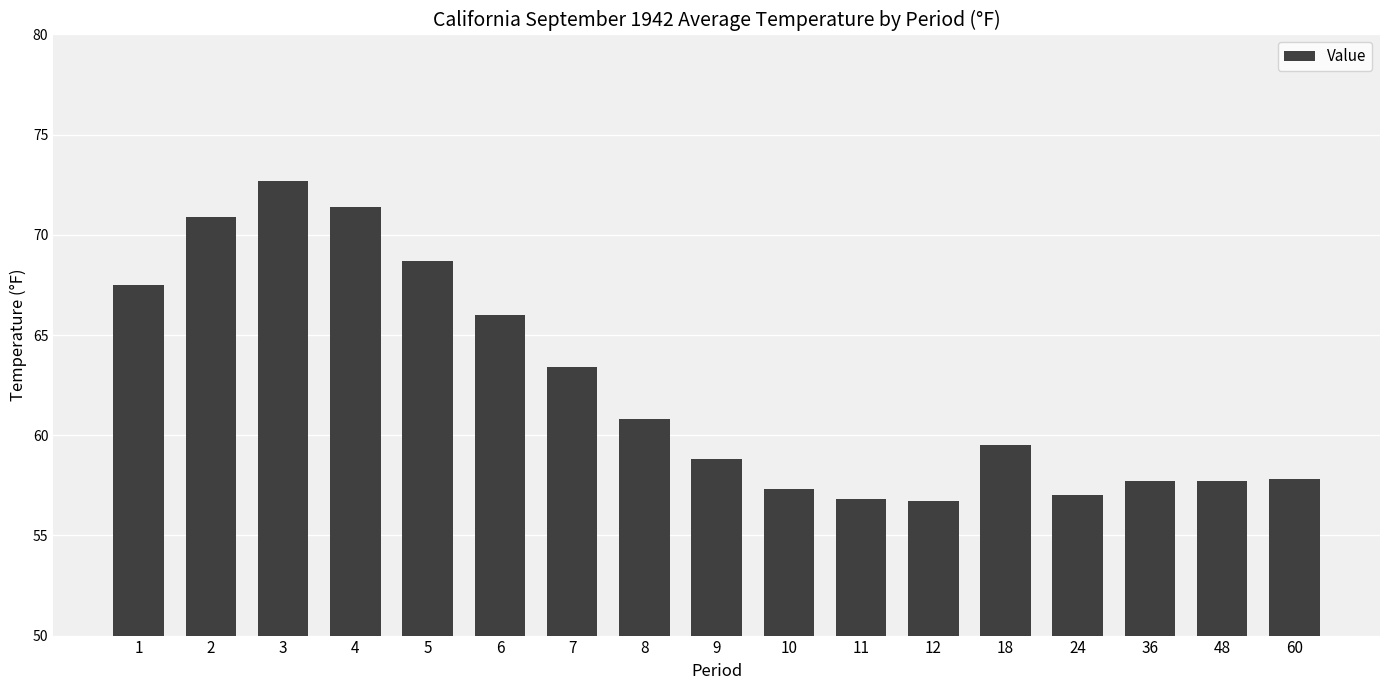

Which label corresponds to the largest value in the chart?

3